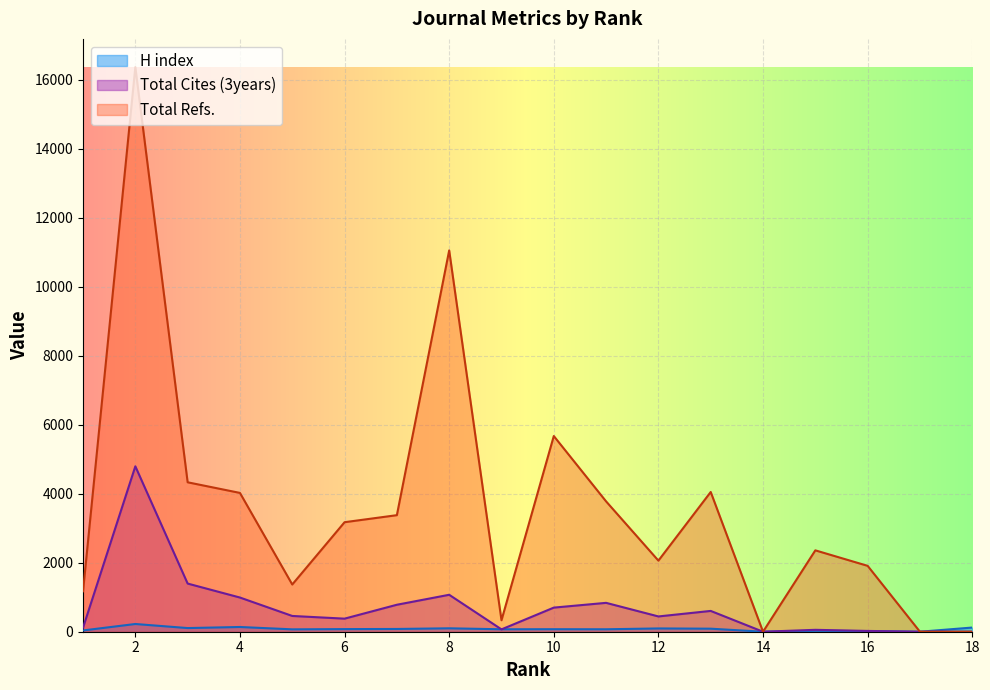

True or false: H index has more than 1 interior local peaks.

True